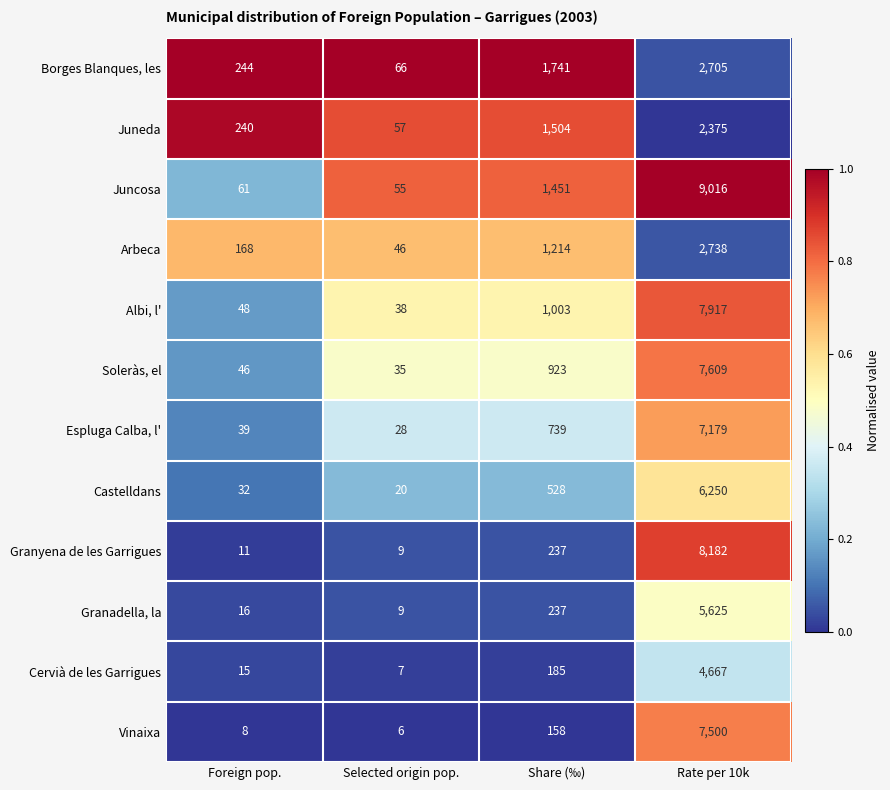

At which label does Arbeca reach its minimum?

Selected origin pop.